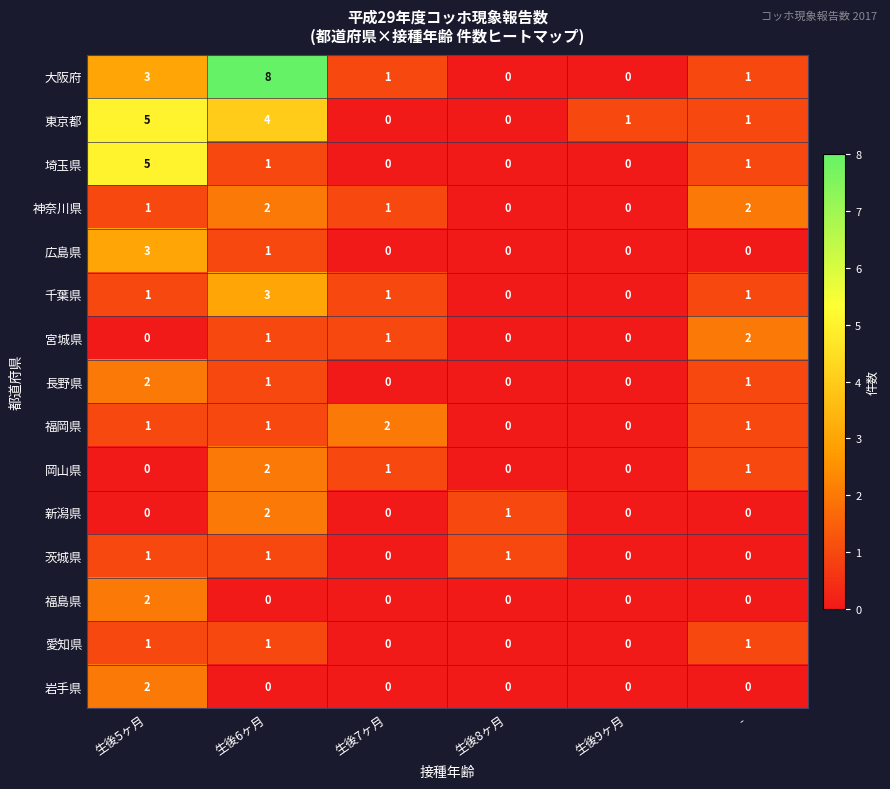

At which category is the sum across all series the highest?

生後6ヶ月